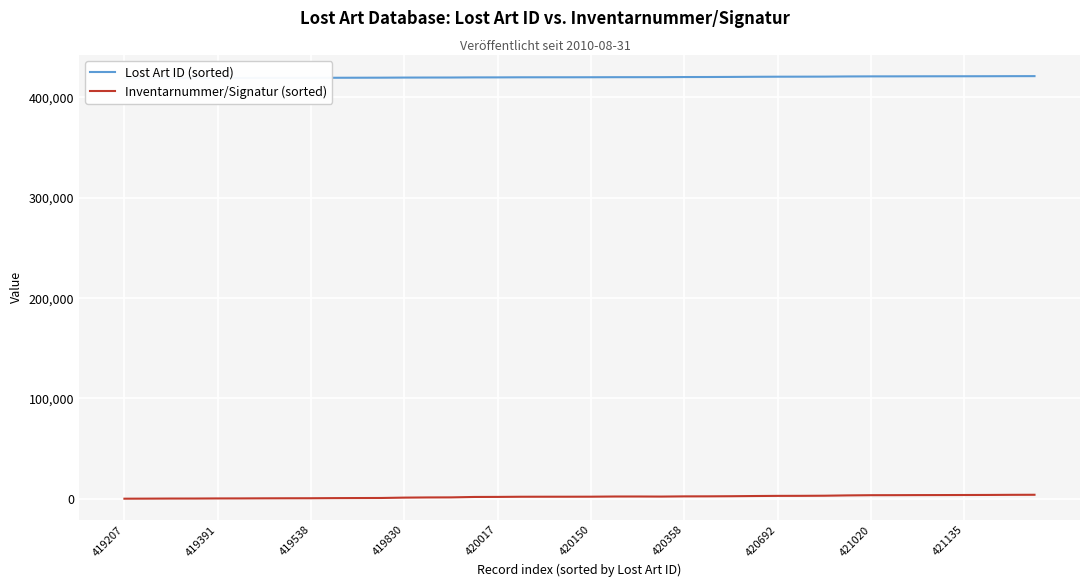

True or false: Lost Art ID (sorted) and Inventarnummer/Signatur (sorted) cross at least once.

False